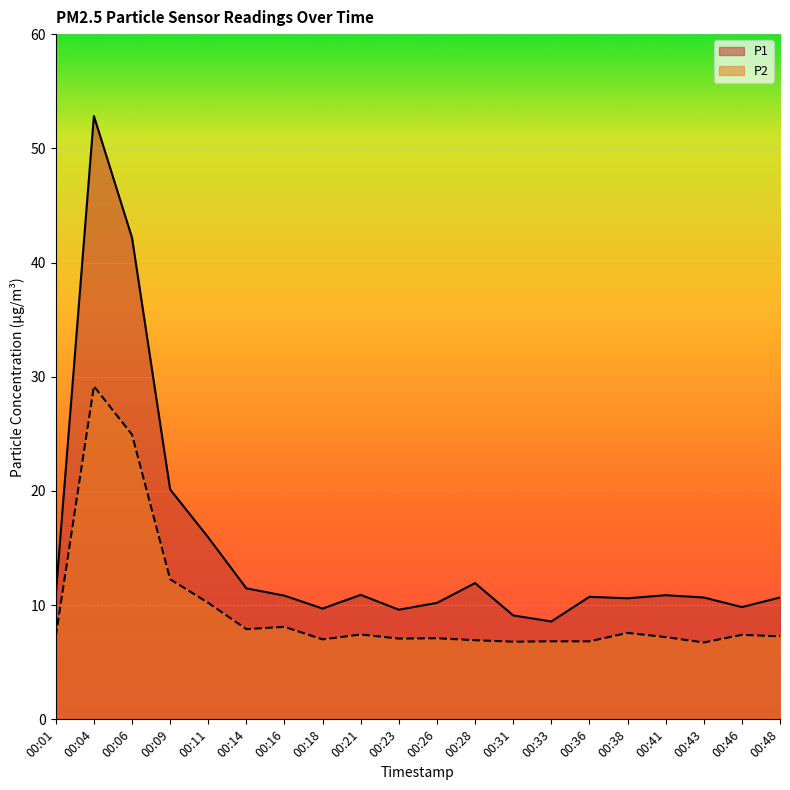

How many values in the P1 series exceed 10?

15